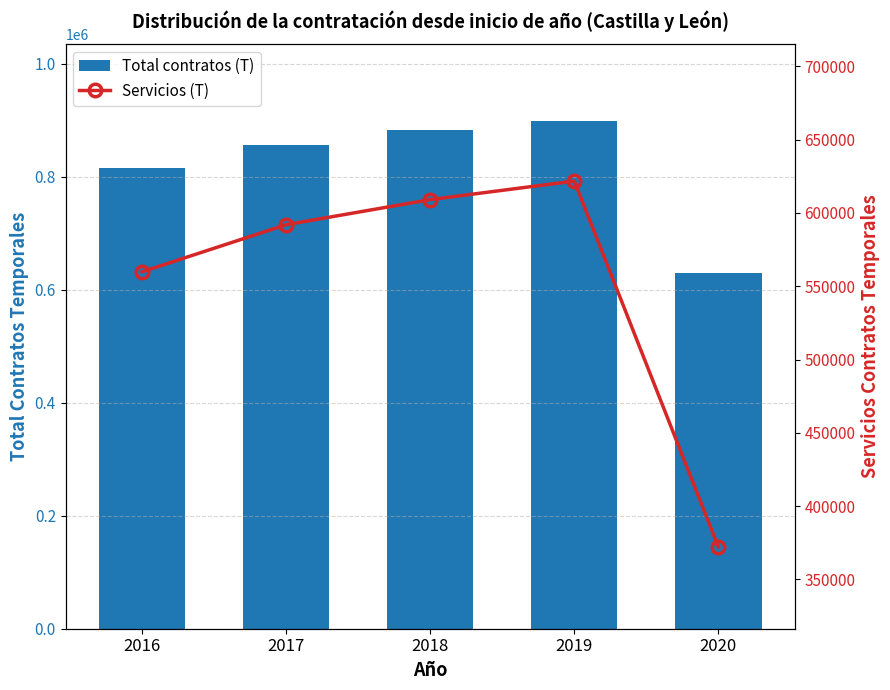

Reading right to left, extract all data points from this chart.

Total contratos (T): 629567	899741	883900	856049	815812
Servicios (T): 372176	621770	609109	591989	559846